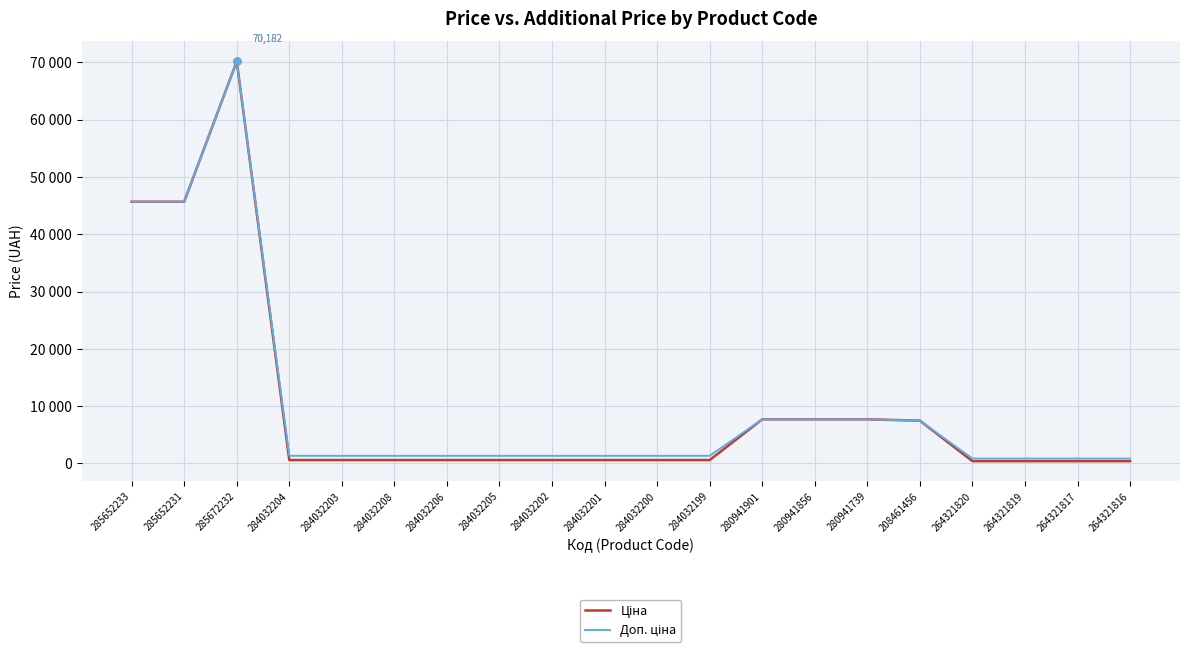

True or false: Доп. ціна and Ціна cross at least once.

False